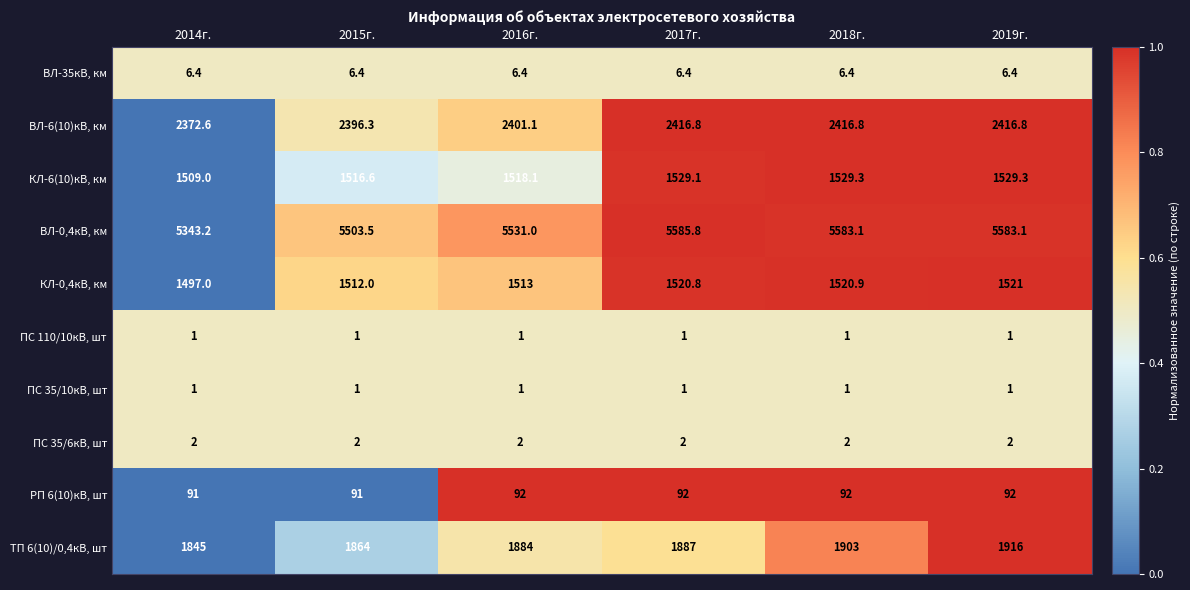

What is the sum of all КЛ-0,4кВ, км values?

9084.7